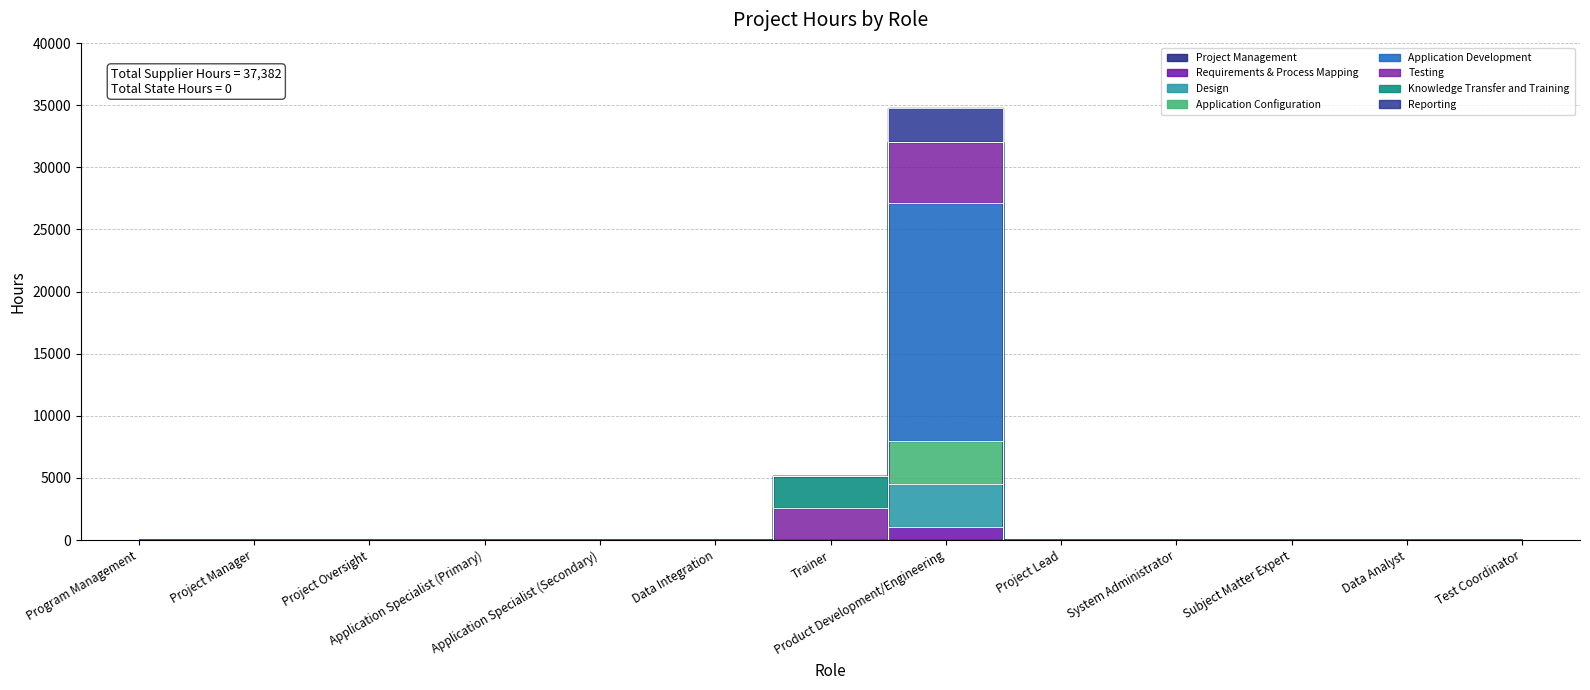

True or false: Reporting has a value of 32029.8 at Product Development/Engineering.

True